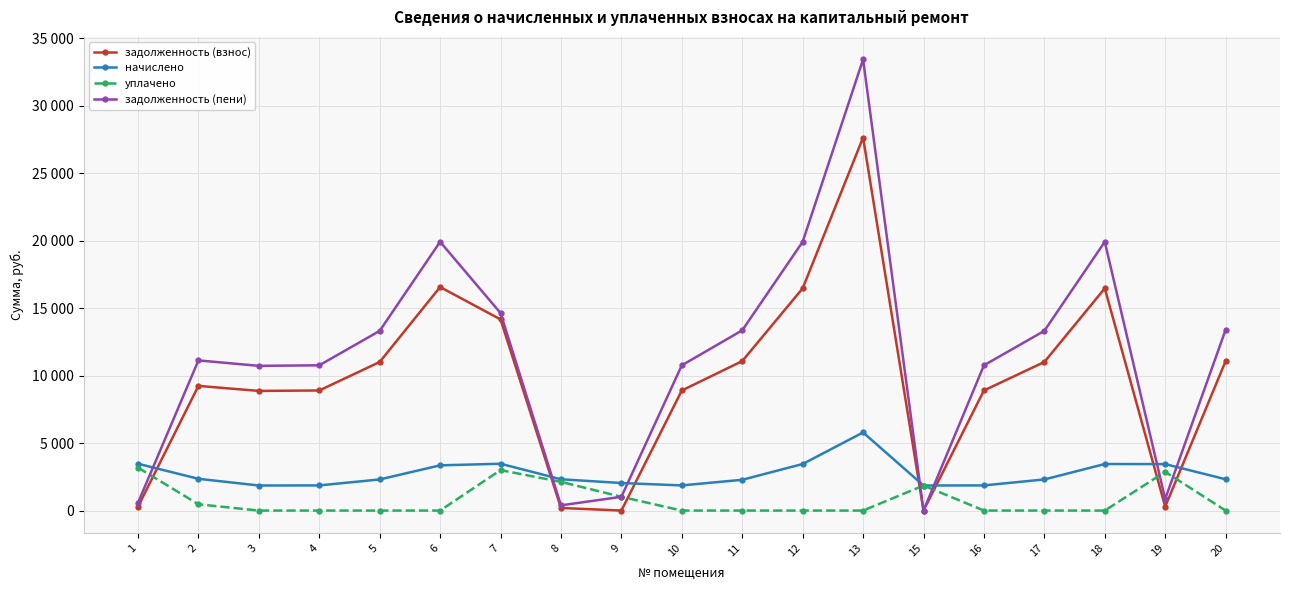

What is the average value of the задолженность (взнос) series?

9530.2